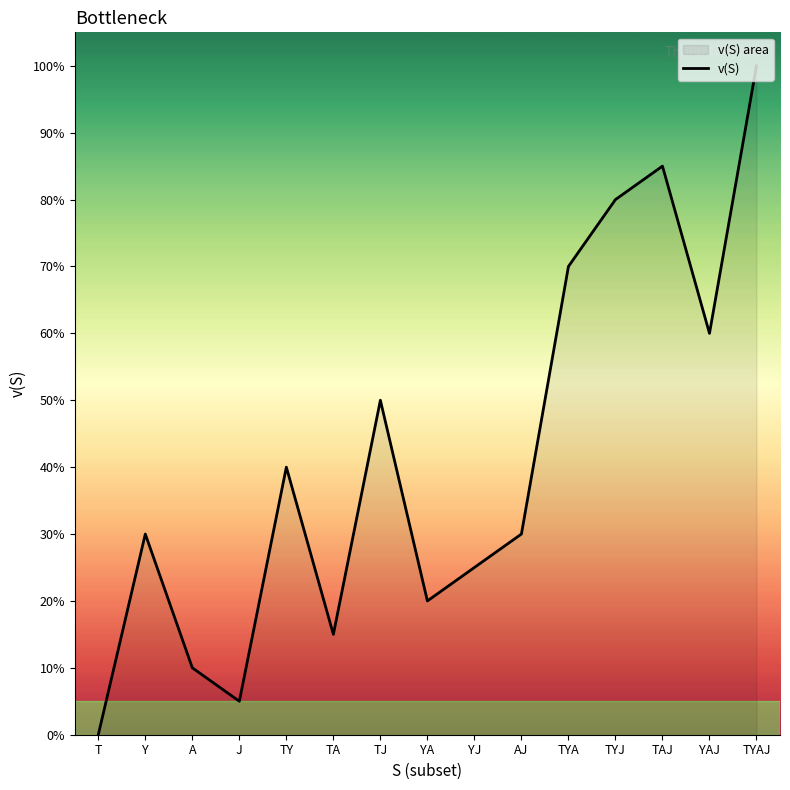

Which has a higher value, TA or YJ?

YJ